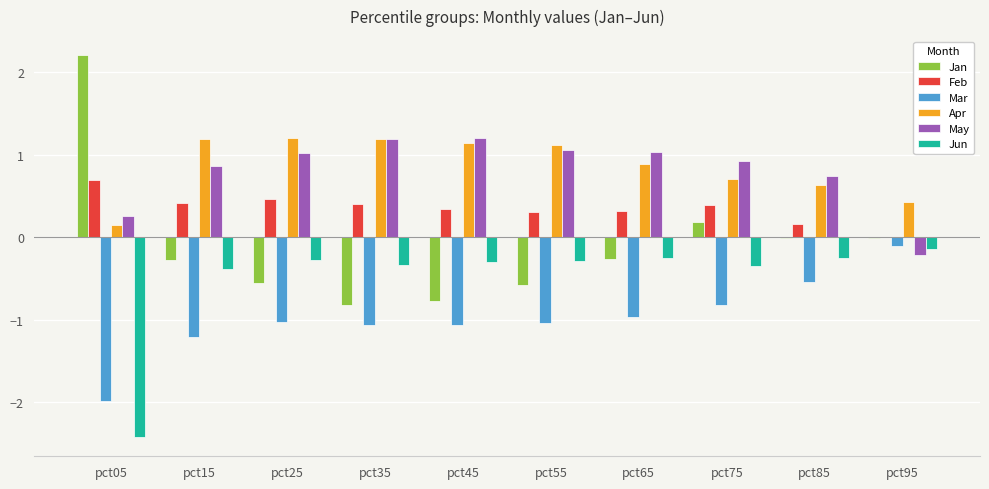

What is the total value across all series at pct15?

0.6